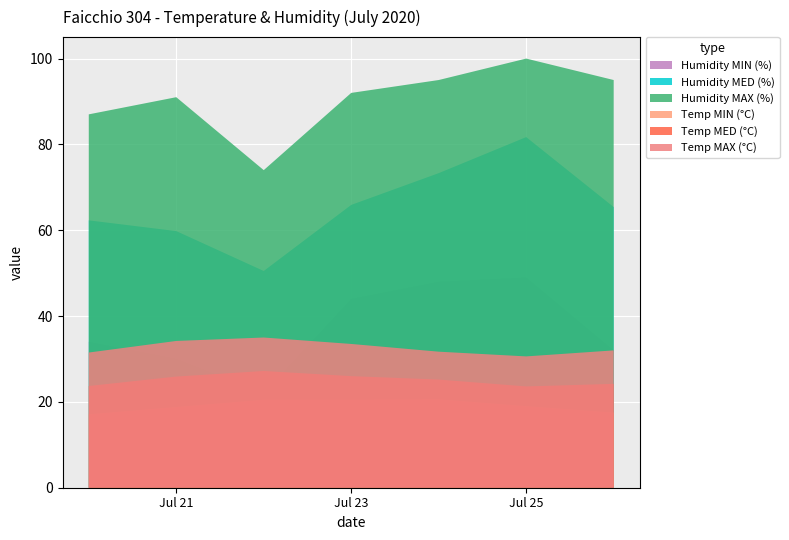

Reading left to right, extract all data points from this chart.

Temp MAX (°C): 31.5	34.2	35.0	33.5	31.7	30.6	32.0
Temp MED (°C): 23.7	25.9	27.2	26.0	25.2	23.6	24.2
Temp MIN (°C): 17.1	18.8	20.5	20.5	20.6	19.0	17.5
Humidity MAX (%): 87.0	91.0	74.0	92.0	95.0	100.0	95.0
Humidity MED (%): 62.3	59.8	50.5	65.9	73.3	81.7	65.4
Humidity MIN (%): 34.0	30.0	22.0	44.0	48.0	49.0	32.0